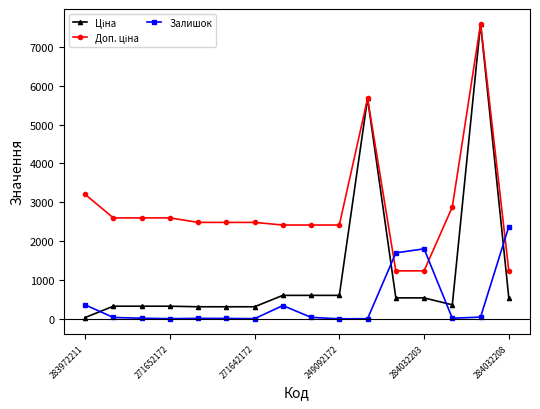

What is the greatest value displayed?

7596.5